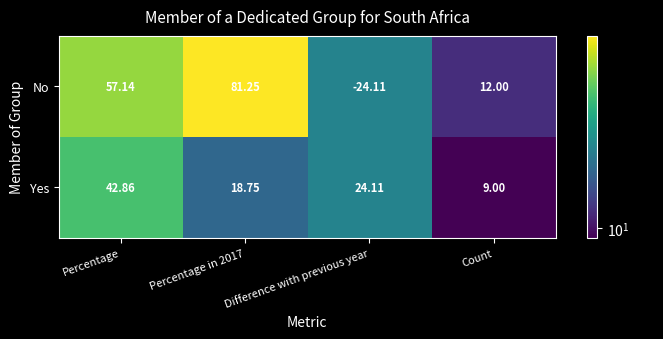

Which series has the largest total across all categories?

No